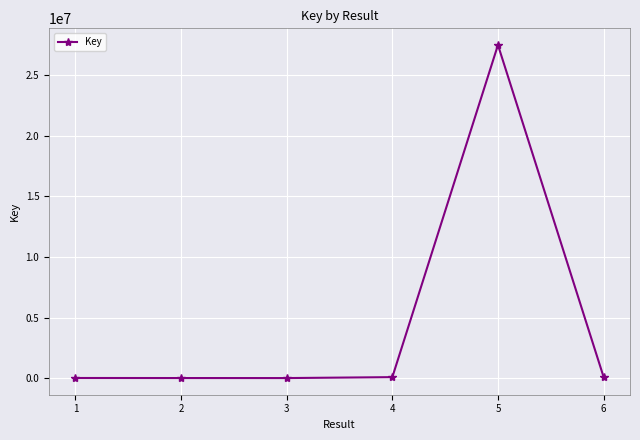

At which label is the value closest to 13754003?

6